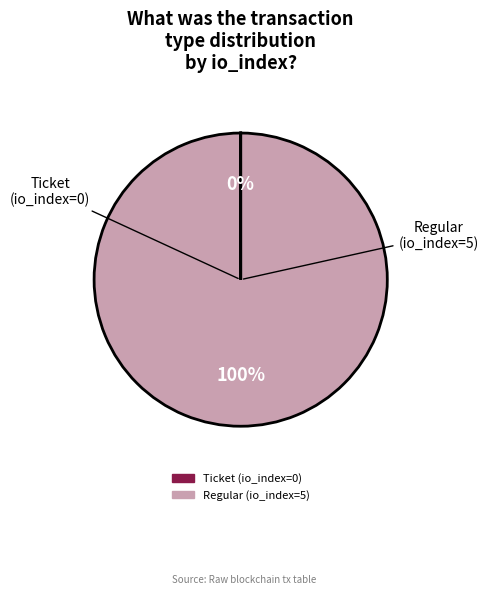

To the nearest percent, what is the difference between the largest and smallest slice percentages?

100%